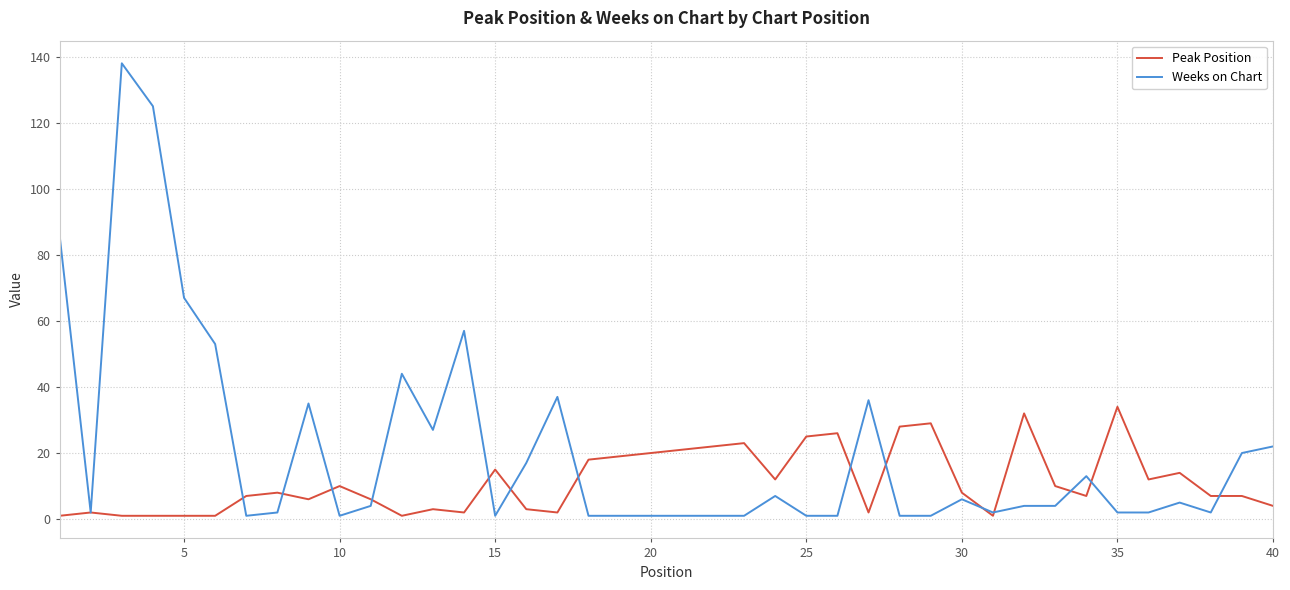

List the series in order of their peak value, lowest first.

Peak Position, Weeks on Chart